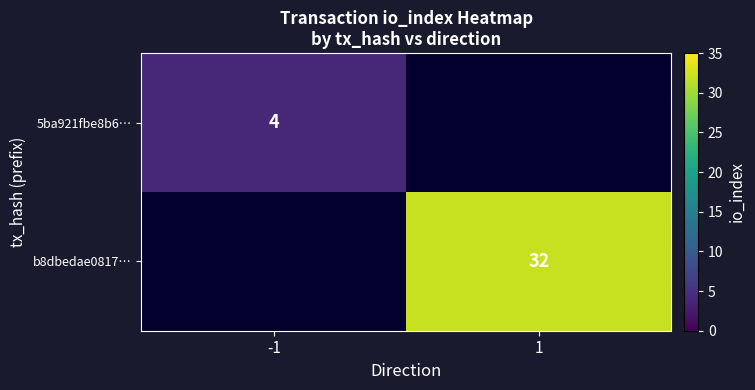

The value of 5ba921fbe8b6… at -1 is 1. True or false?

False